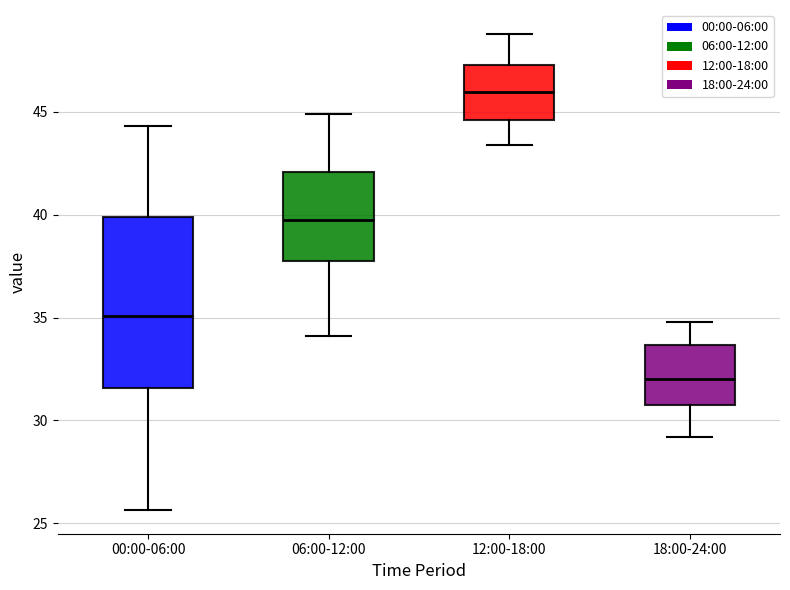

Reading left to right, read every box against the y-axis: the position of its median line, the range the box covers, and the ends of its whiskers. The values are not printed on the chart, so give them approximately, as read against the axis.

00:00-06:00: median 35.0, box 31.5 to 40.0, whiskers 25.5 to 44.5
06:00-12:00: median 40.0, box 38.0 to 42.0, whiskers 34.0 to 45.0
12:00-18:00: median 46.0, box 44.5 to 47.5, whiskers 43.5 to 49.0
18:00-24:00: median 32.0, box 31.0 to 33.5, whiskers 29.0 to 35.0